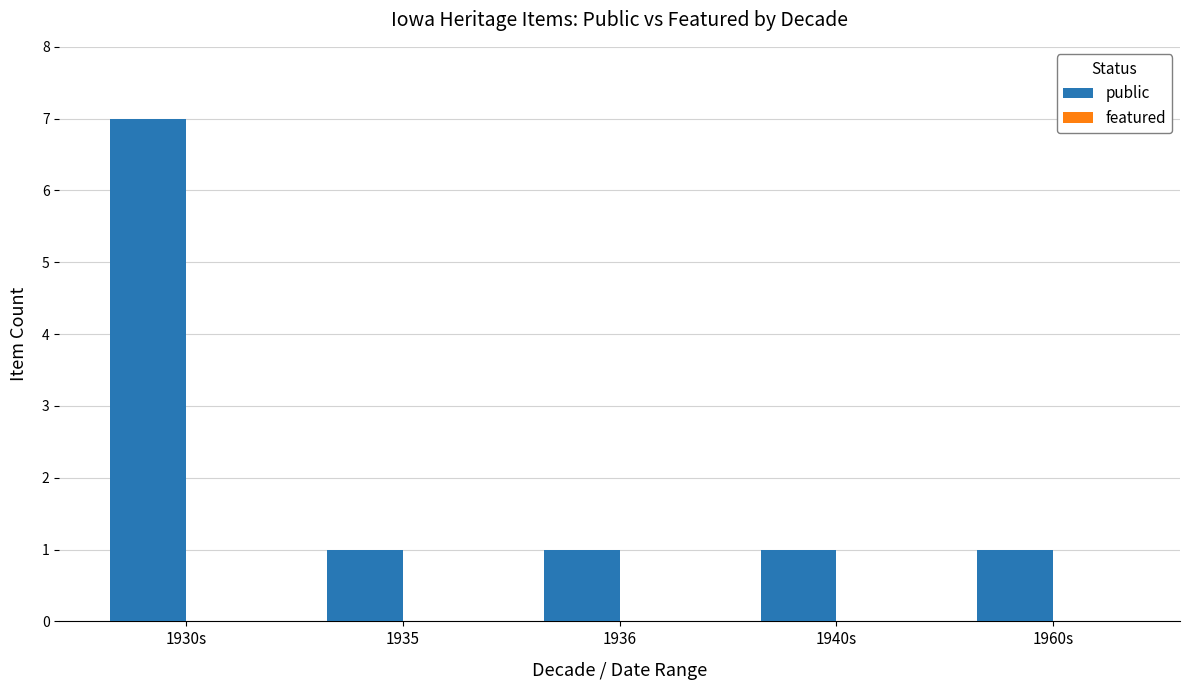

How many bars are there in total?

5